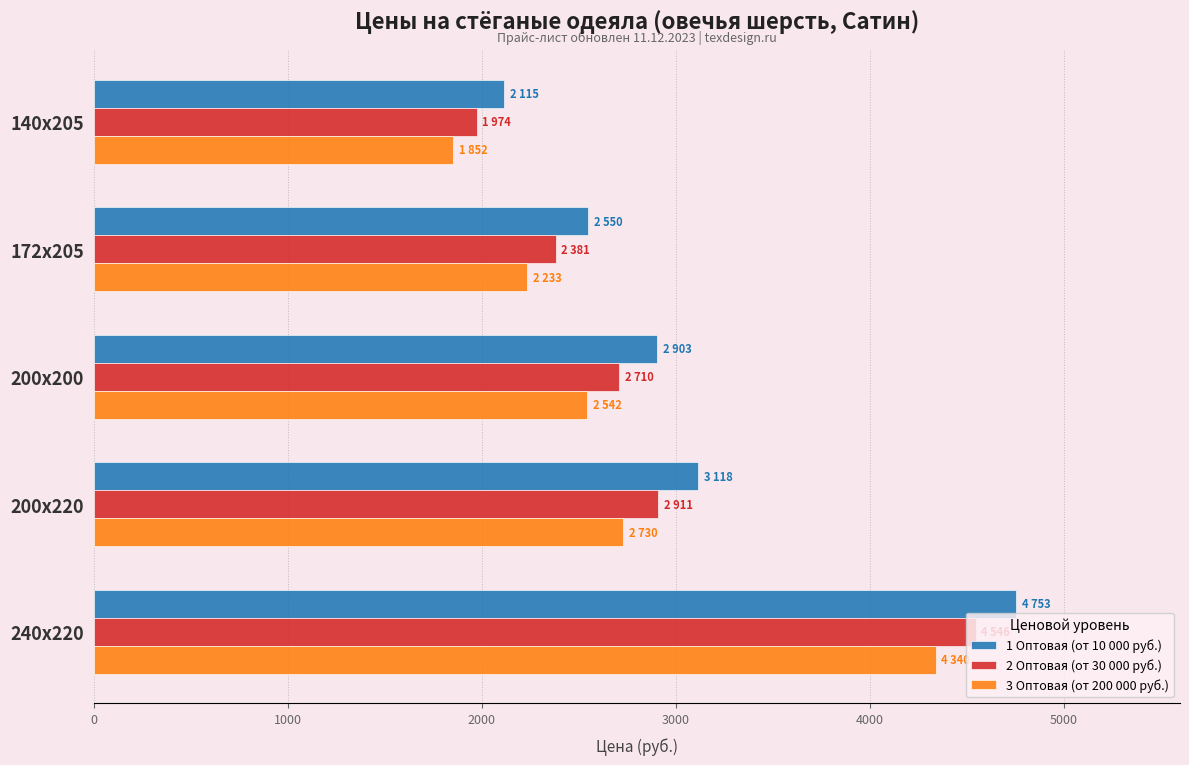

List the series in order of their overall mean, lowest first.

3 Оптовая (от 200 000 руб.), 2 Оптовая (от 30 000 руб.), 1 Оптовая (от 10 000 руб.)